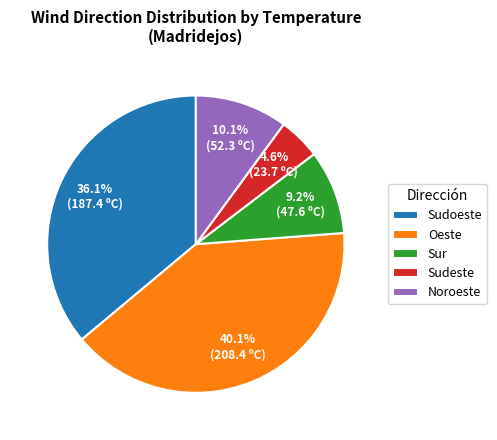

Rank the categories by value from highest to lowest.

Oeste, Sudoeste, Noroeste, Sur, Sudeste